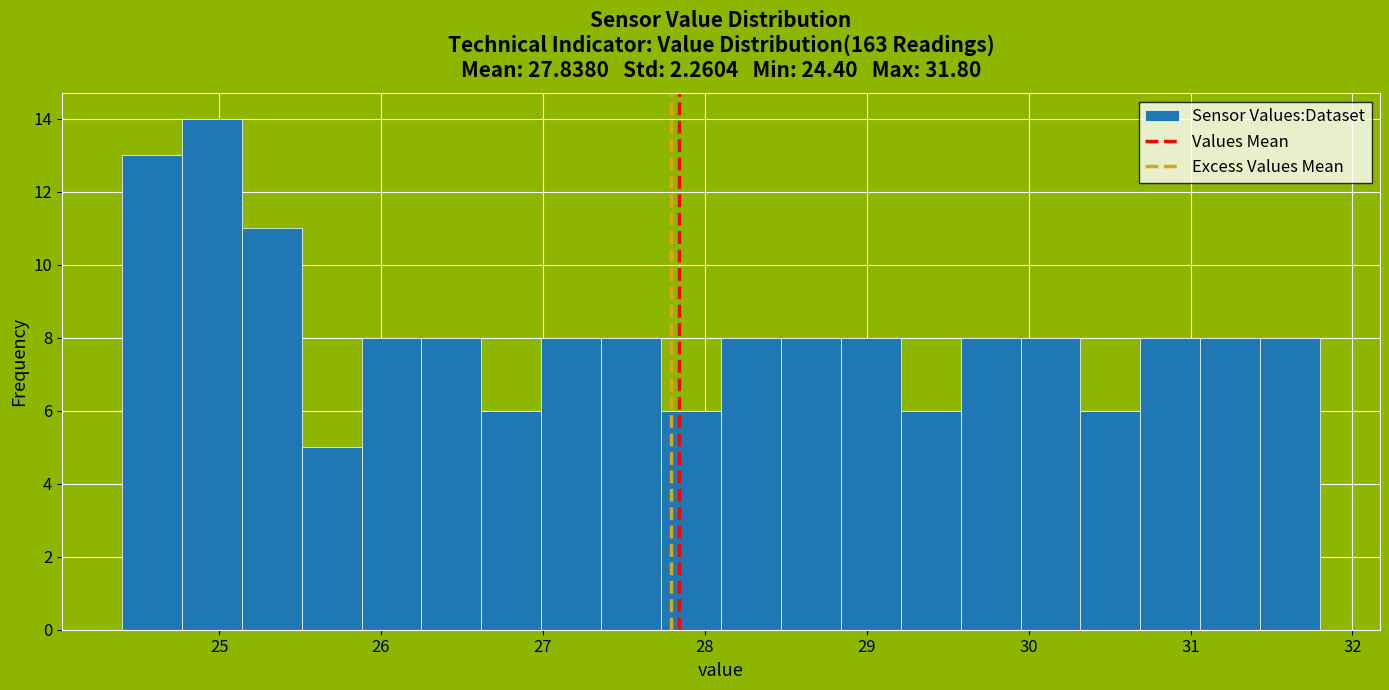

Read against the x-axis, roughly where is the centre of the tallest bar?

25.0